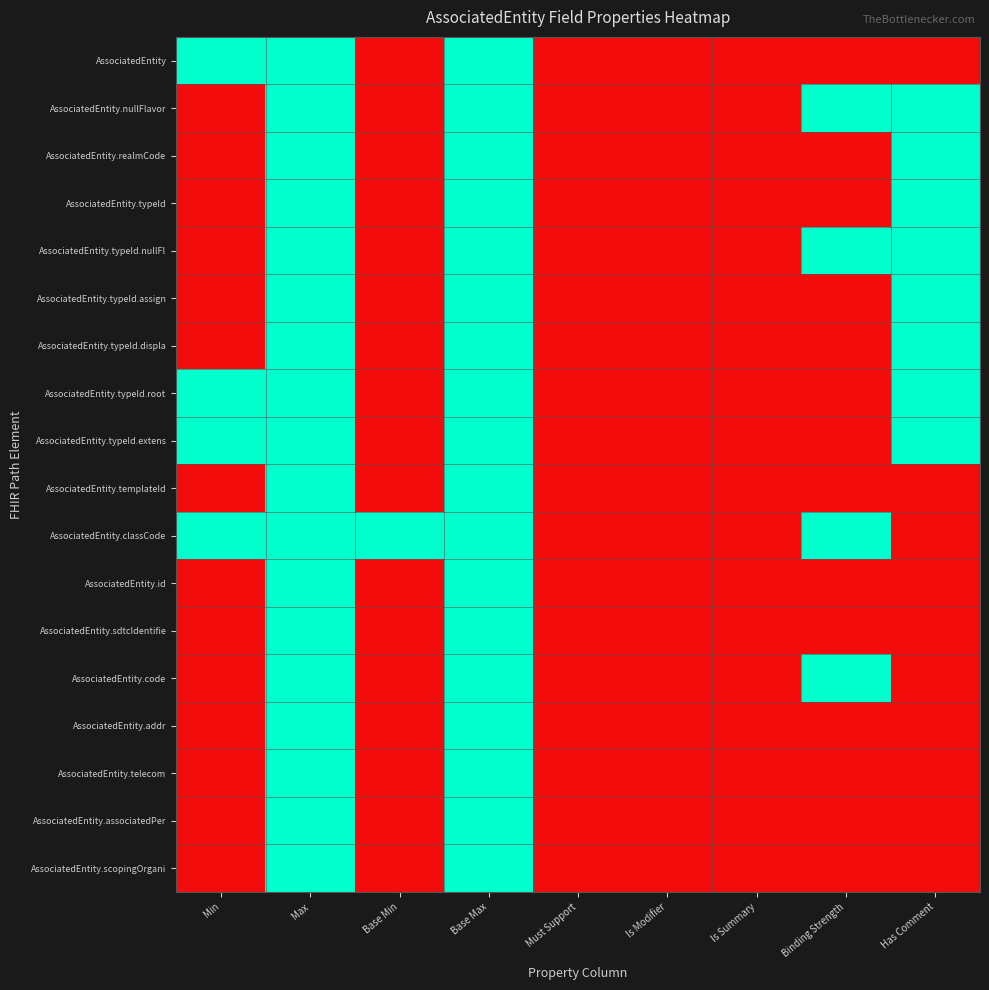

Reading left to right, what are all the values shown in this chart?

AssociatedEntity: Min=1	Max=1	Base Min=0	Base Max=1	Must Support=0	Is Modifier=0	Is Summary=0	Binding Strength=0	Has Comment=0
AssociatedEntity.nullFlavor: Min=0	Max=1	Base Min=0	Base Max=1	Must Support=0	Is Modifier=0	Is Summary=0	Binding Strength=1	Has Comment=1
AssociatedEntity.realmCode: Min=0	Max=1	Base Min=0	Base Max=1	Must Support=0	Is Modifier=0	Is Summary=0	Binding Strength=0	Has Comment=1
AssociatedEntity.typeId: Min=0	Max=1	Base Min=0	Base Max=1	Must Support=0	Is Modifier=0	Is Summary=0	Binding Strength=0	Has Comment=1
AssociatedEntity.typeId.nullFl: Min=0	Max=1	Base Min=0	Base Max=1	Must Support=0	Is Modifier=0	Is Summary=0	Binding Strength=1	Has Comment=1
AssociatedEntity.typeId.assign: Min=0	Max=1	Base Min=0	Base Max=1	Must Support=0	Is Modifier=0	Is Summary=0	Binding Strength=0	Has Comment=1
AssociatedEntity.typeId.displa: Min=0	Max=1	Base Min=0	Base Max=1	Must Support=0	Is Modifier=0	Is Summary=0	Binding Strength=0	Has Comment=1
AssociatedEntity.typeId.root: Min=1	Max=1	Base Min=0	Base Max=1	Must Support=0	Is Modifier=0	Is Summary=0	Binding Strength=0	Has Comment=1
AssociatedEntity.typeId.extens: Min=1	Max=1	Base Min=0	Base Max=1	Must Support=0	Is Modifier=0	Is Summary=0	Binding Strength=0	Has Comment=1
AssociatedEntity.templateId: Min=0	Max=1	Base Min=0	Base Max=1	Must Support=0	Is Modifier=0	Is Summary=0	Binding Strength=0	Has Comment=0
AssociatedEntity.classCode: Min=1	Max=1	Base Min=1	Base Max=1	Must Support=0	Is Modifier=0	Is Summary=0	Binding Strength=1	Has Comment=0
AssociatedEntity.id: Min=0	Max=1	Base Min=0	Base Max=1	Must Support=0	Is Modifier=0	Is Summary=0	Binding Strength=0	Has Comment=0
AssociatedEntity.sdtcIdentifie: Min=0	Max=1	Base Min=0	Base Max=1	Must Support=0	Is Modifier=0	Is Summary=0	Binding Strength=0	Has Comment=0
AssociatedEntity.code: Min=0	Max=1	Base Min=0	Base Max=1	Must Support=0	Is Modifier=0	Is Summary=0	Binding Strength=1	Has Comment=0
AssociatedEntity.addr: Min=0	Max=1	Base Min=0	Base Max=1	Must Support=0	Is Modifier=0	Is Summary=0	Binding Strength=0	Has Comment=0
AssociatedEntity.telecom: Min=0	Max=1	Base Min=0	Base Max=1	Must Support=0	Is Modifier=0	Is Summary=0	Binding Strength=0	Has Comment=0
AssociatedEntity.associatedPer: Min=0	Max=1	Base Min=0	Base Max=1	Must Support=0	Is Modifier=0	Is Summary=0	Binding Strength=0	Has Comment=0
AssociatedEntity.scopingOrgani: Min=0	Max=1	Base Min=0	Base Max=1	Must Support=0	Is Modifier=0	Is Summary=0	Binding Strength=0	Has Comment=0